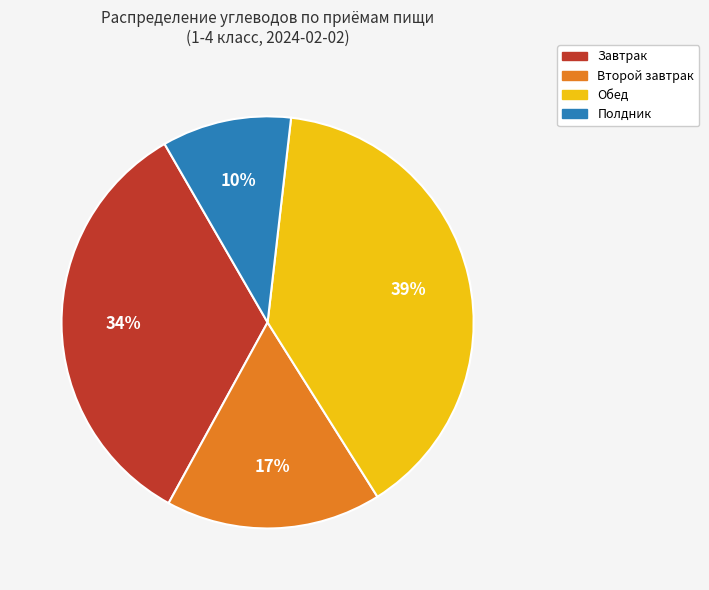

To the nearest percent, what is the average slice percentage?

25%